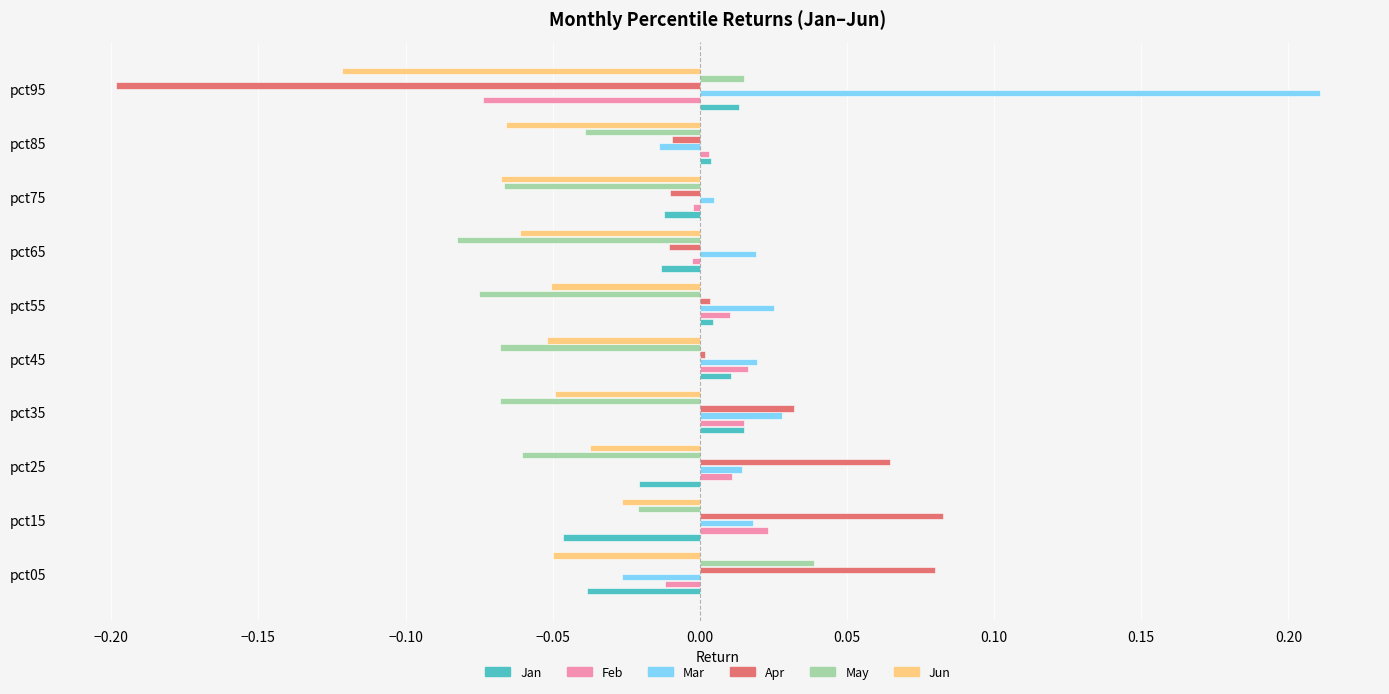

Which series has the largest range (max minus min)?

Apr